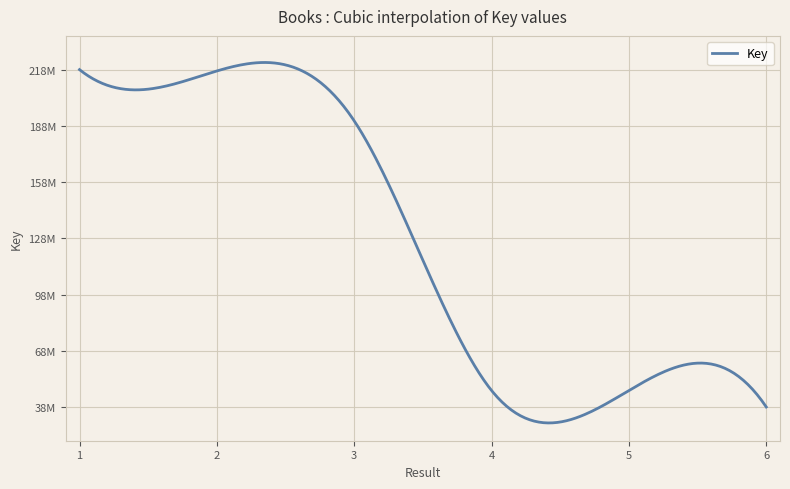

Does the chart display data point markers on the line(s)?

No